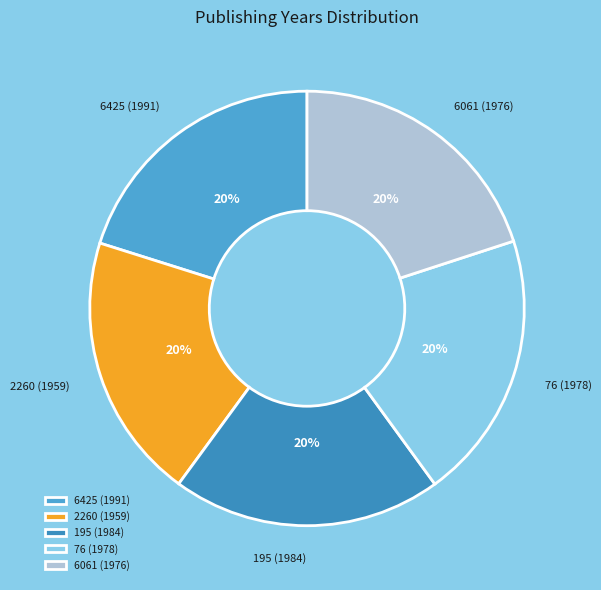

To the nearest percent, what percentage of the pie is 76 (1978)?

20%